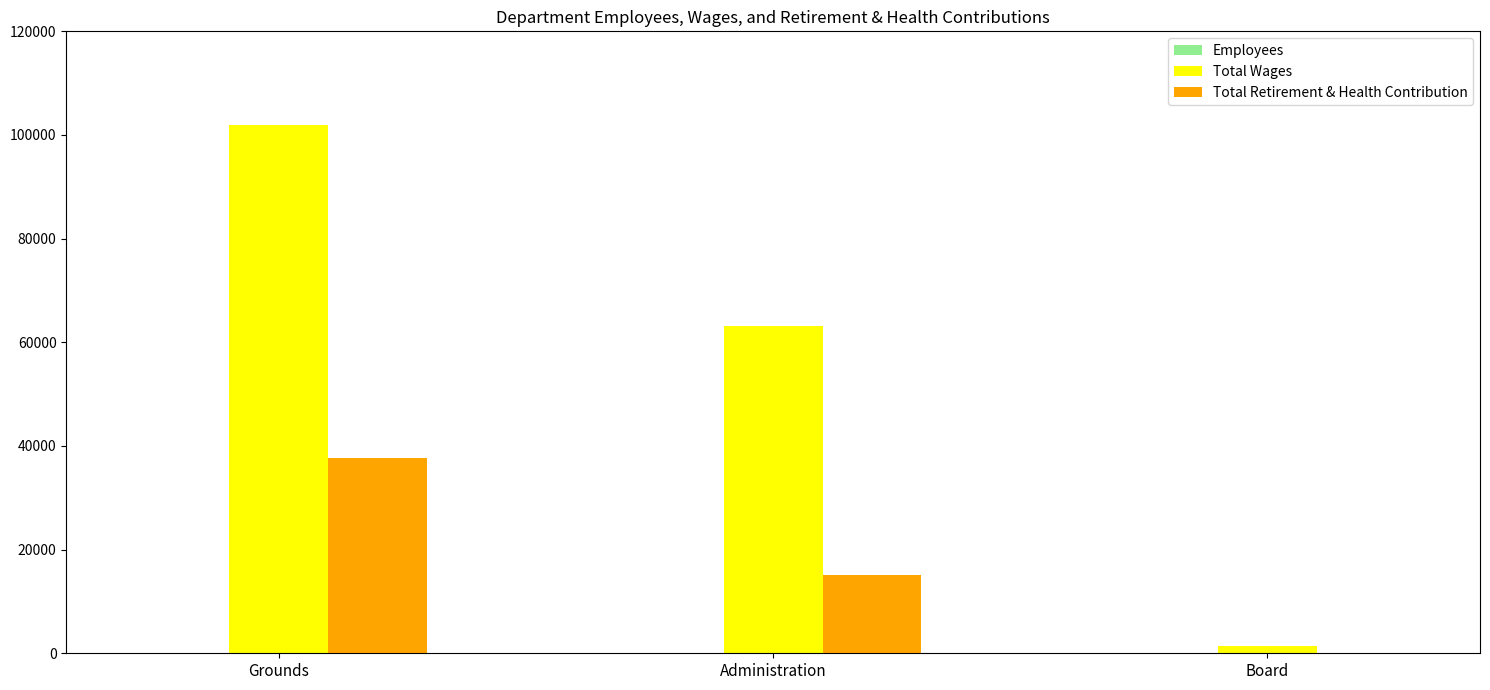

Is the value of Total Wages at Board greater than the value of Total Retirement & Health Contribution at Board?

Yes